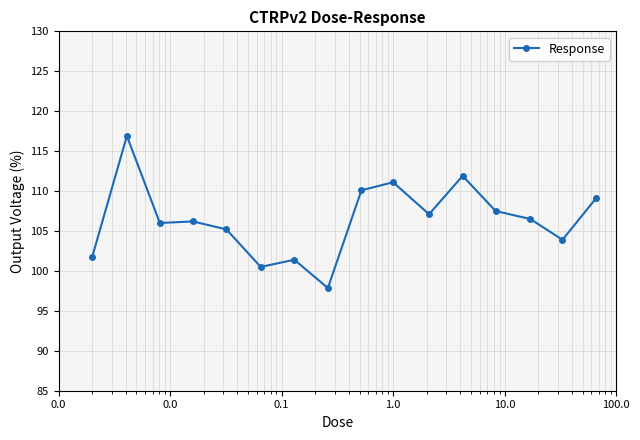

What is the greatest value displayed?

116.9